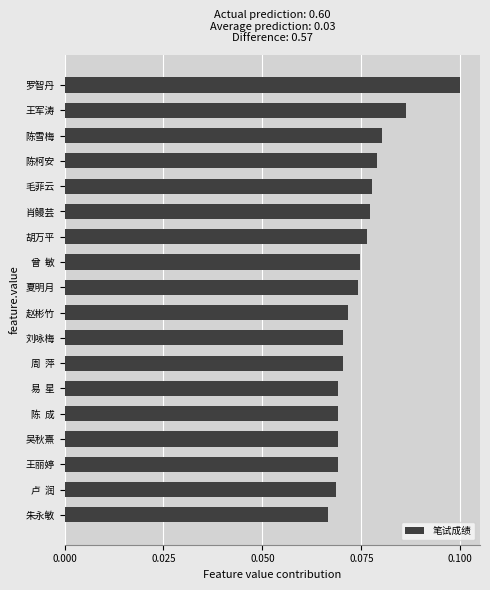

Which category has the highest value across all series?

罗智丹